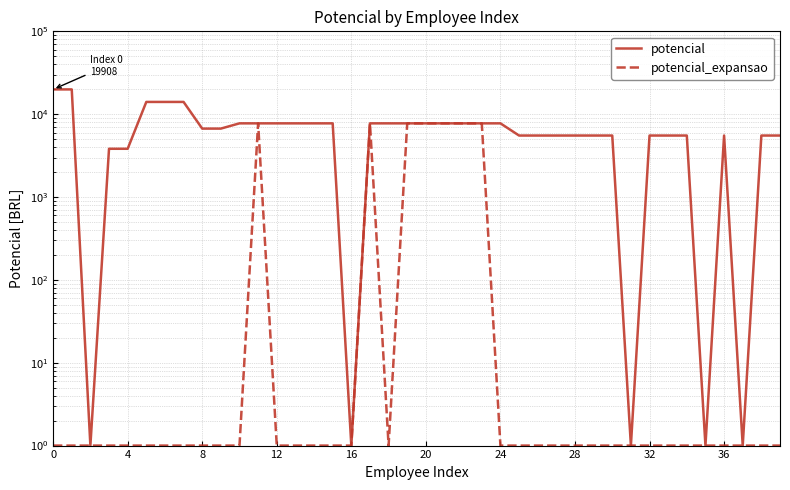

List the series in order of their overall mean, highest first.

potencial, potencial_expansao